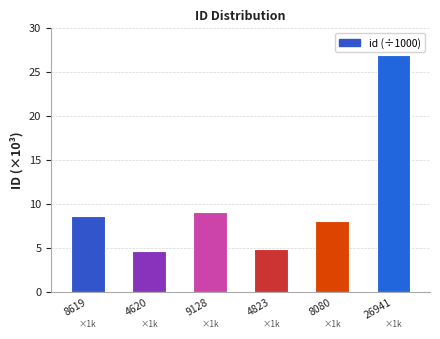

What is the value of the 1st bar from the left?

8.6